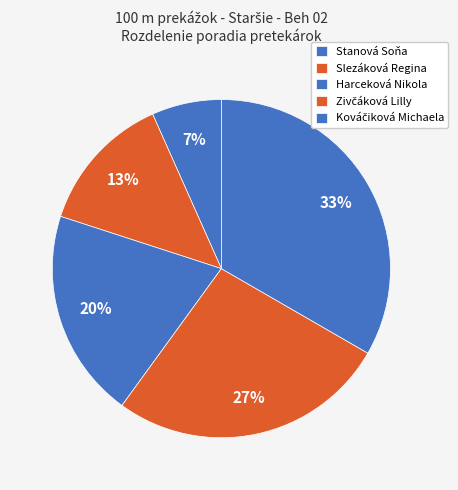

How many segments does this pie chart have?

5